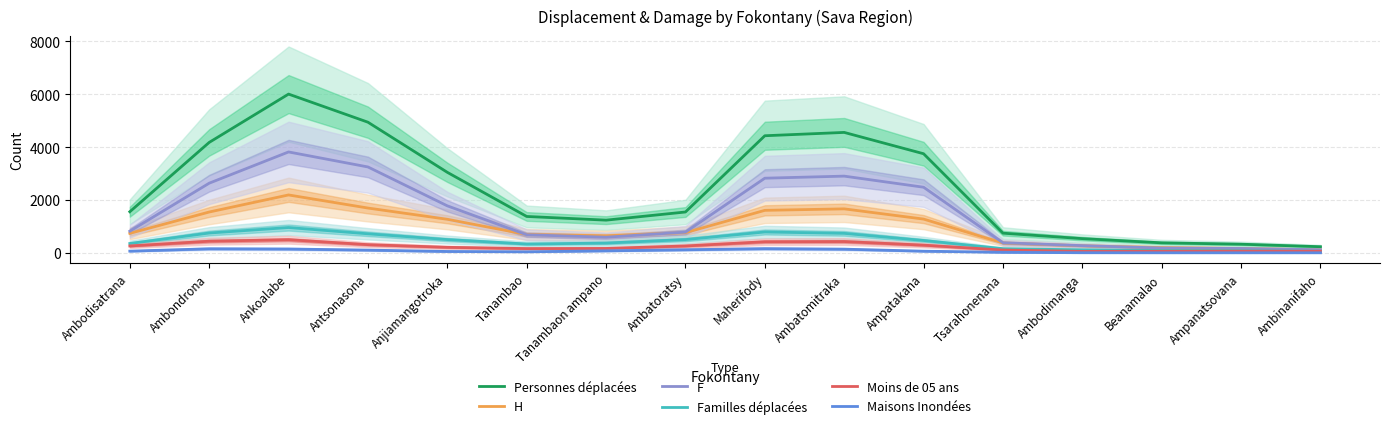

Is the value of Moins de 05 ans at Tsarahonenana greater than the value of Familles déplacées at Tsarahonenana?

No